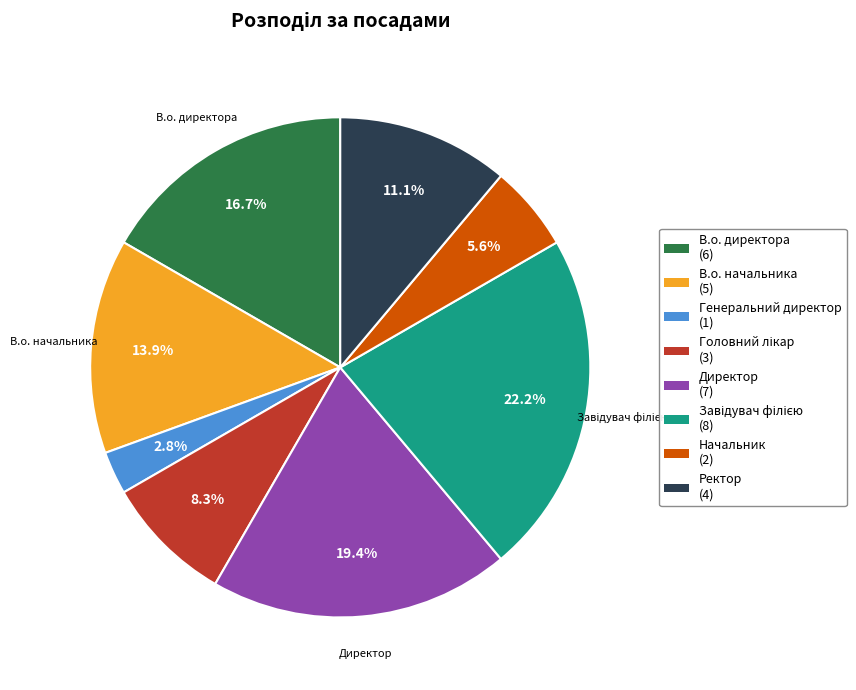

Does any single category account for the majority?

No